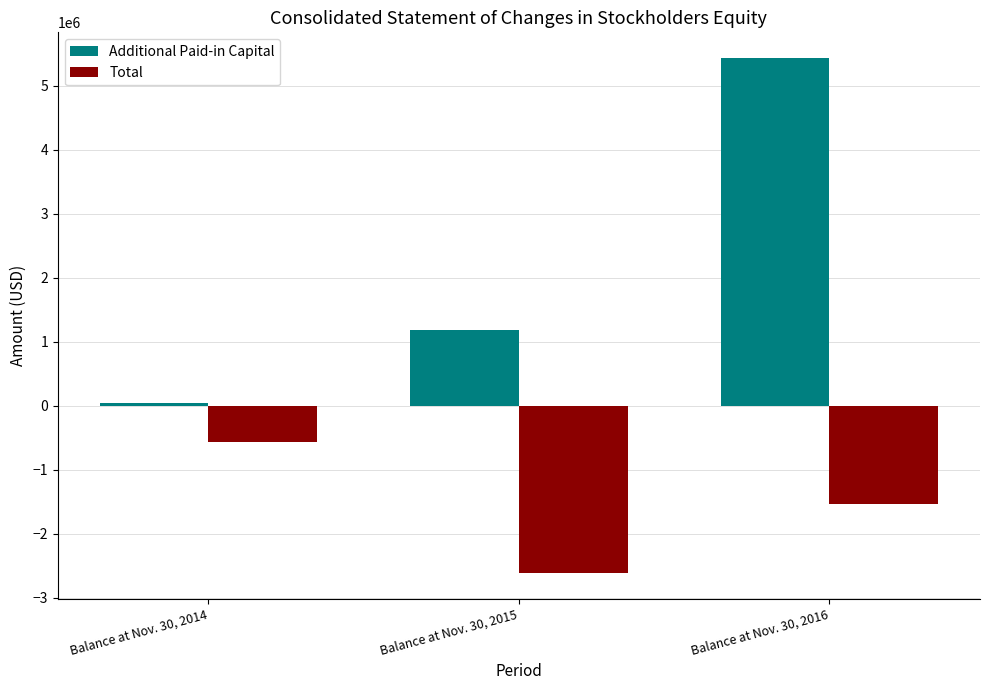

What is the lowest value of the Total series?

-2609221